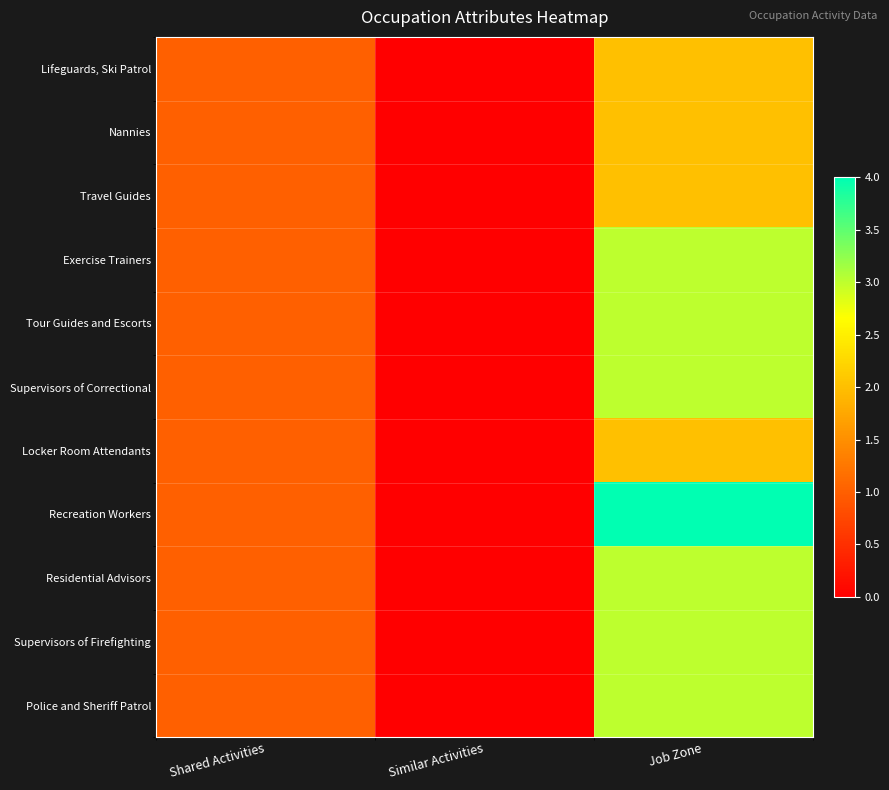

How many series are shown in this chart?

11